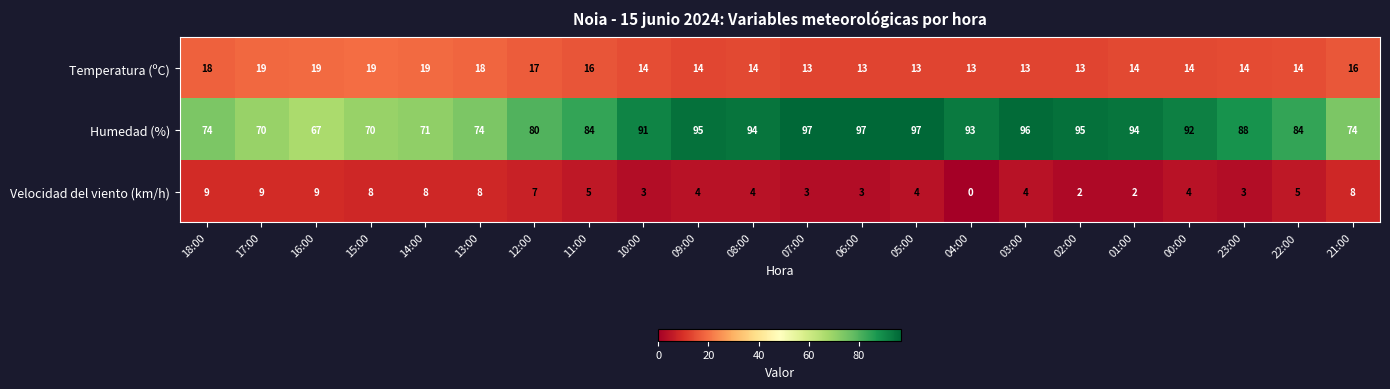

True or false: Humedad (%) has a value of 44 at 11:00.

False